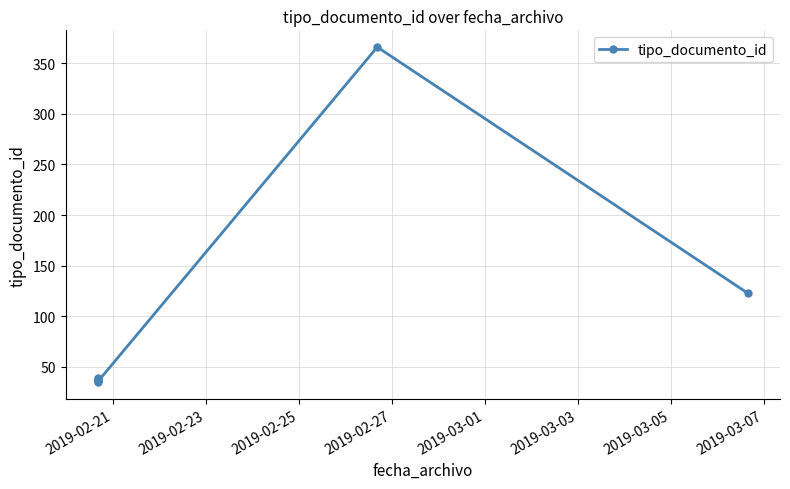

What is the value of the 4th point from the left?

39